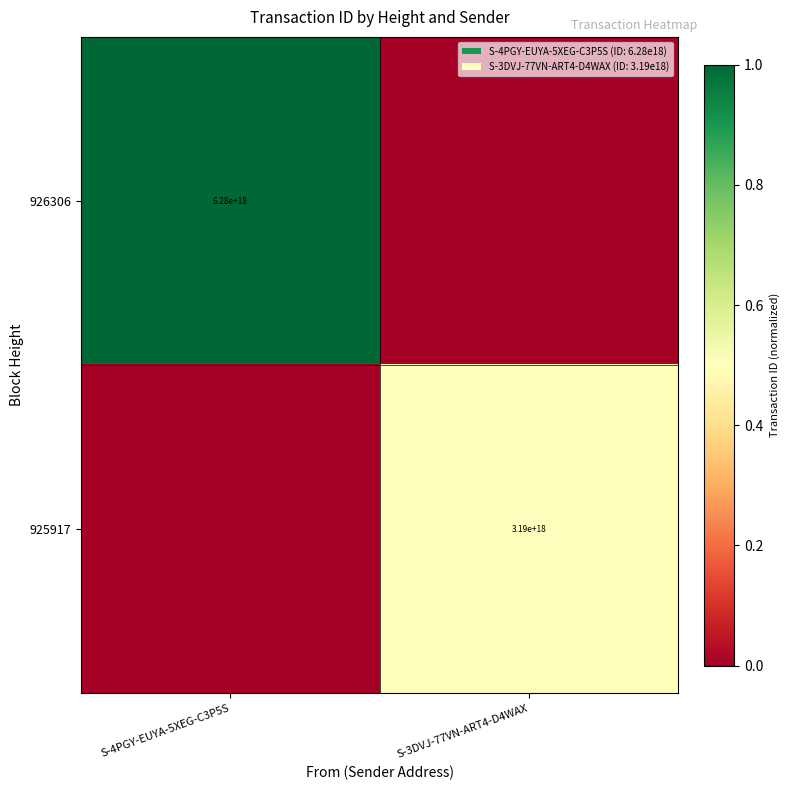

The value of 925917 at S-3DVJ-77VN-ART4-D4WAX is 5119196192931471360. True or false?

False